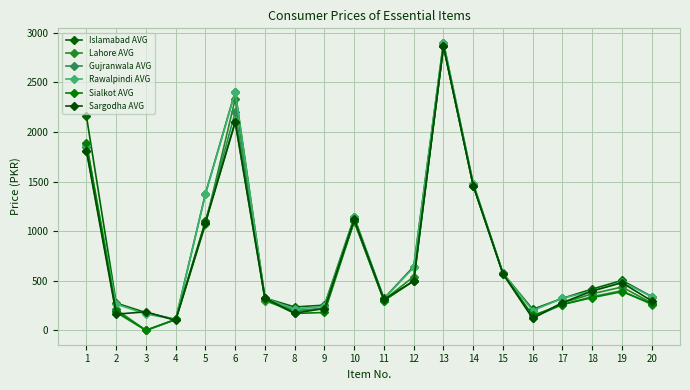

Which category has the lowest value in the Lahore AVG series?

3